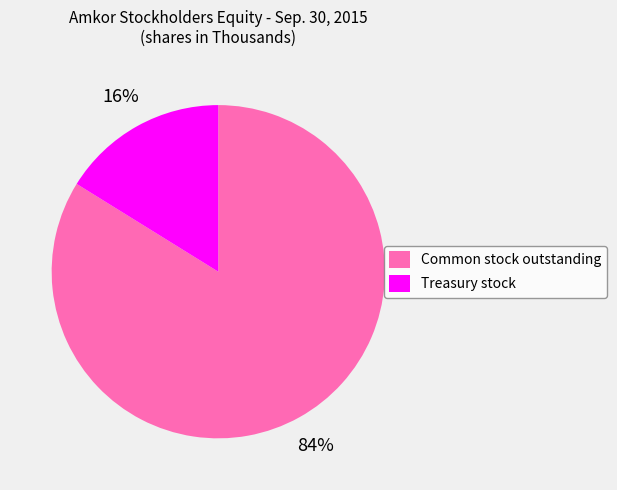

Which category accounts for the majority?

Common stock outstanding